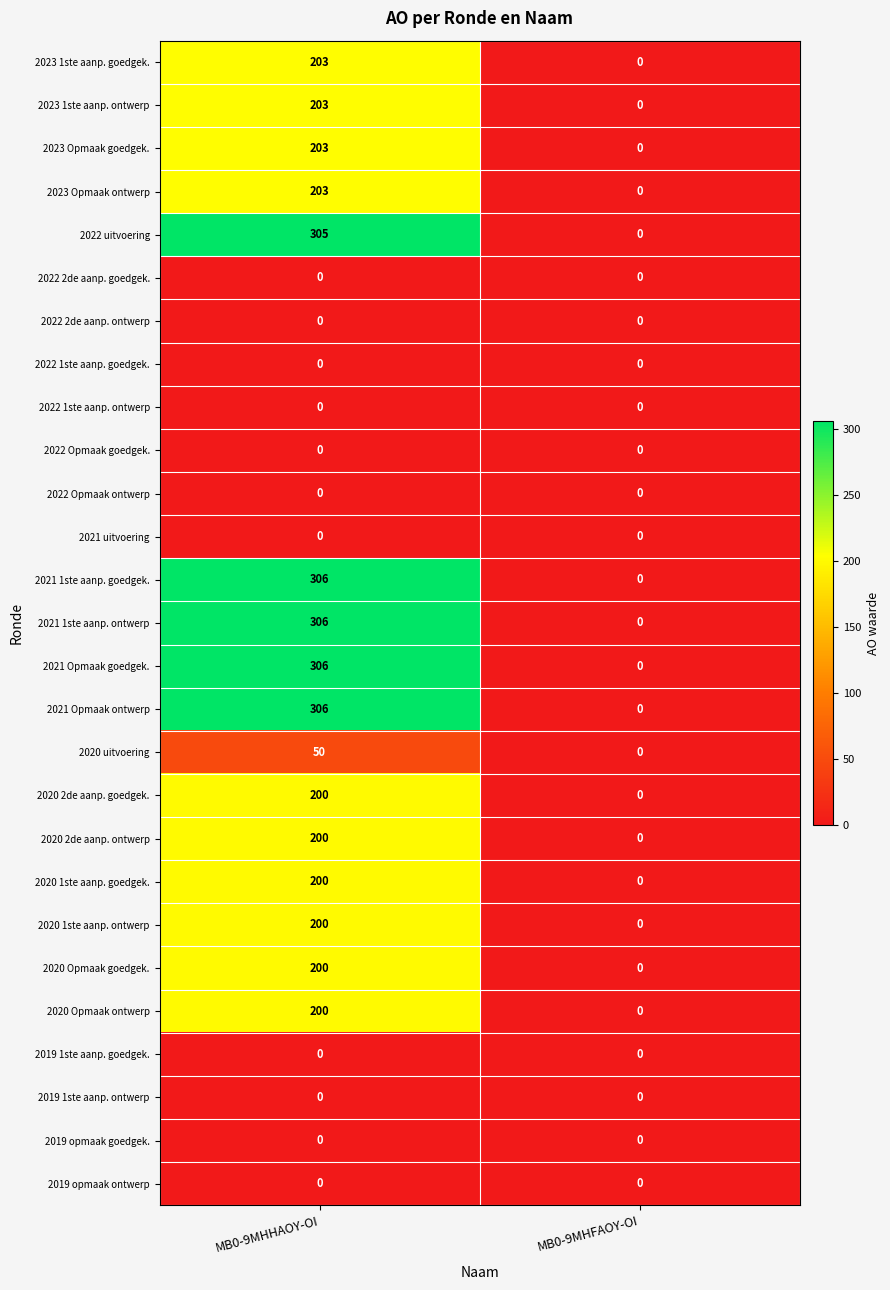

What is the spread (max minus min) of values at MB0-9MHHAOY-OI?

306